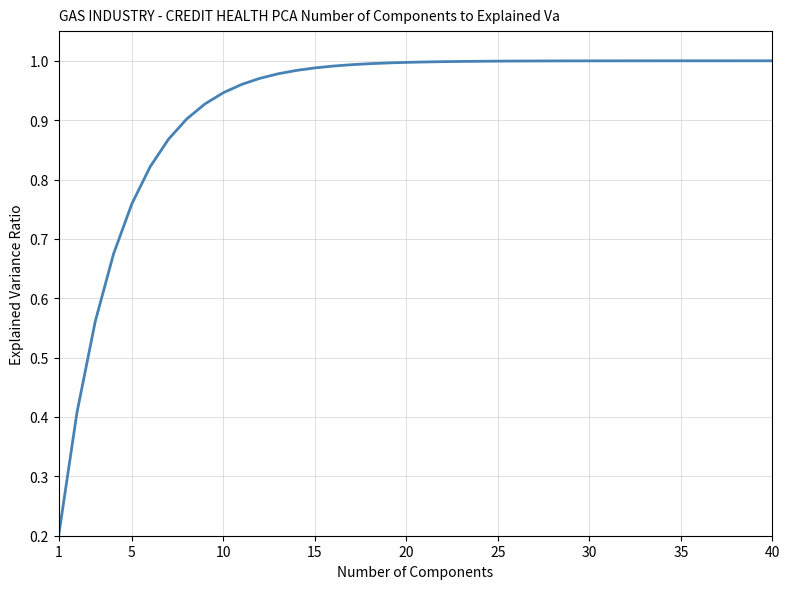

True or false: there are more than 2 points higher than both neighbors.

False